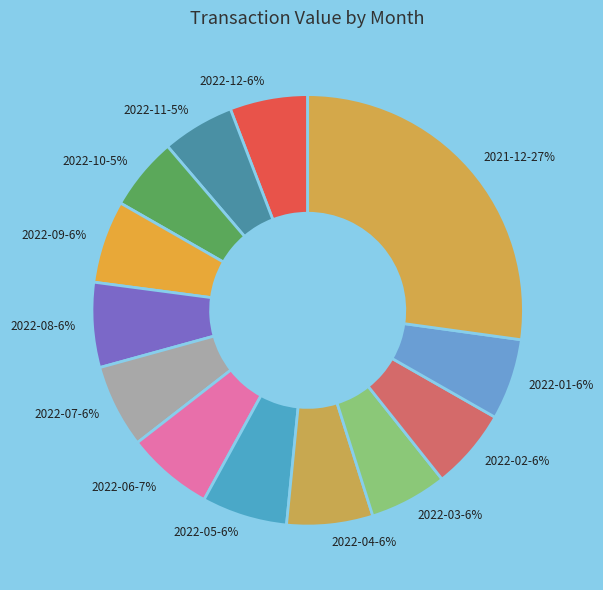

Does any single category account for the majority?

No